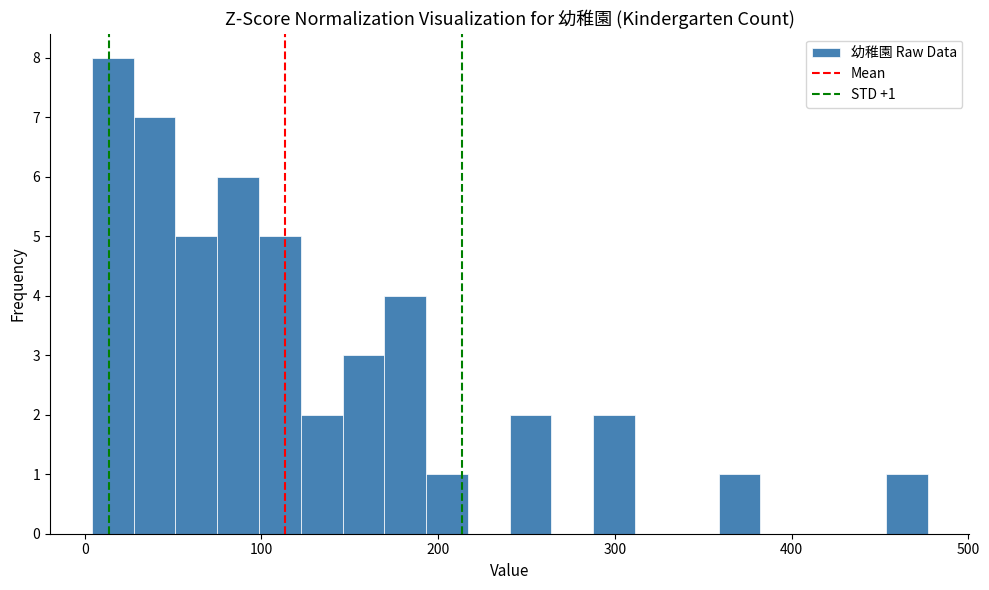

Around what value on the x-axis is the tallest bar? Give the approximate position of its centre, as read against the axis.

20